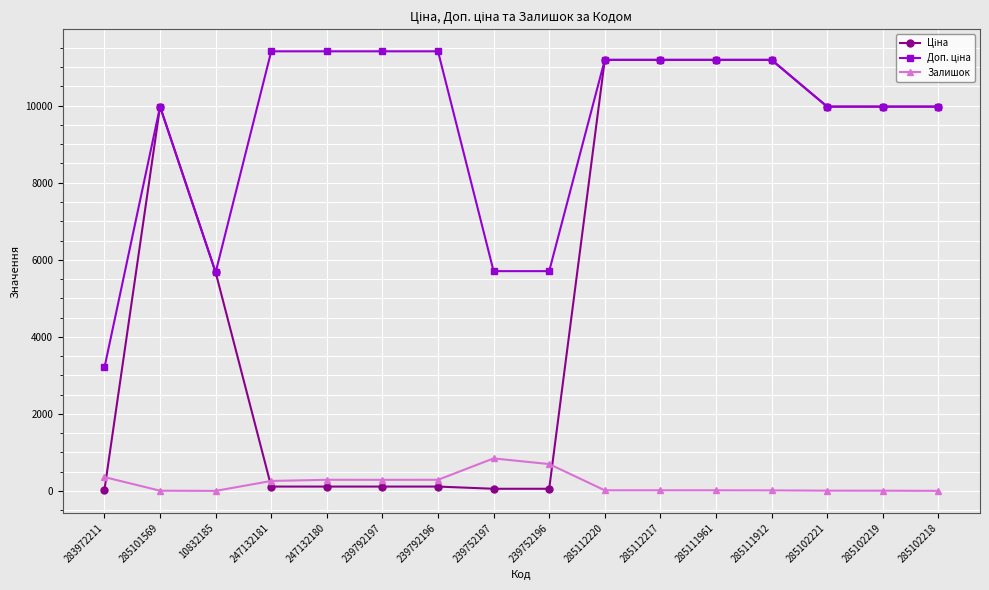

Is it true that Залишок equals 243.2 at 239752197?

False